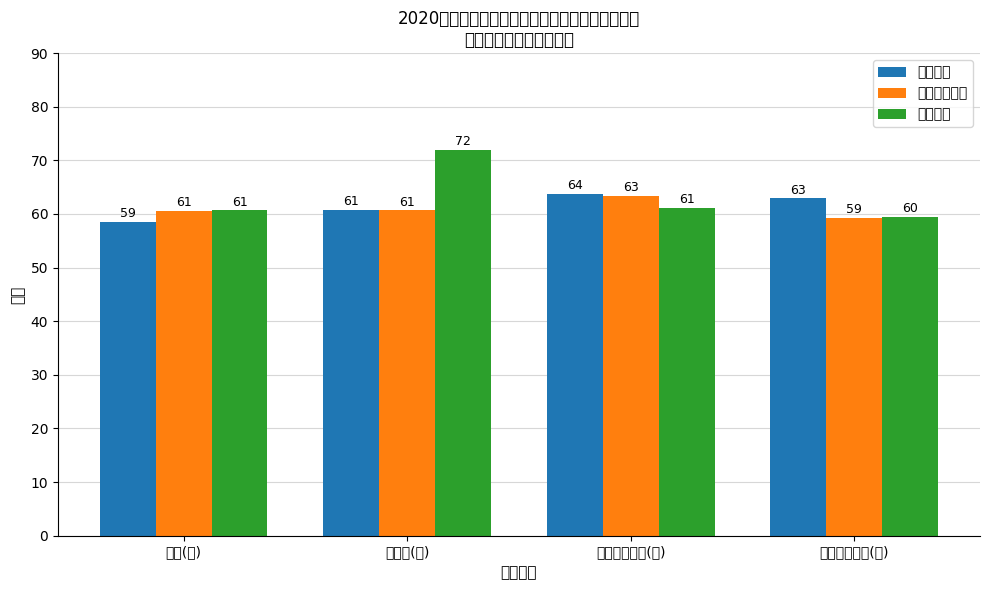

Rank the series by their average value, from lowest to highest.

相关专业知识, 基础知识, 专业知识